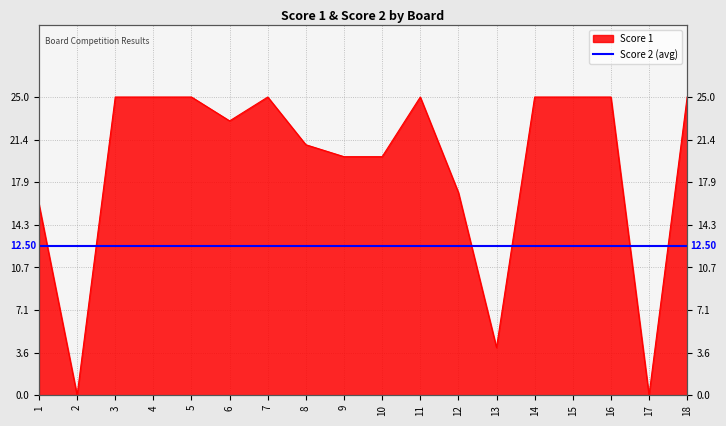

How many points are higher than both their immediate neighbors (excluding endpoints)?

2